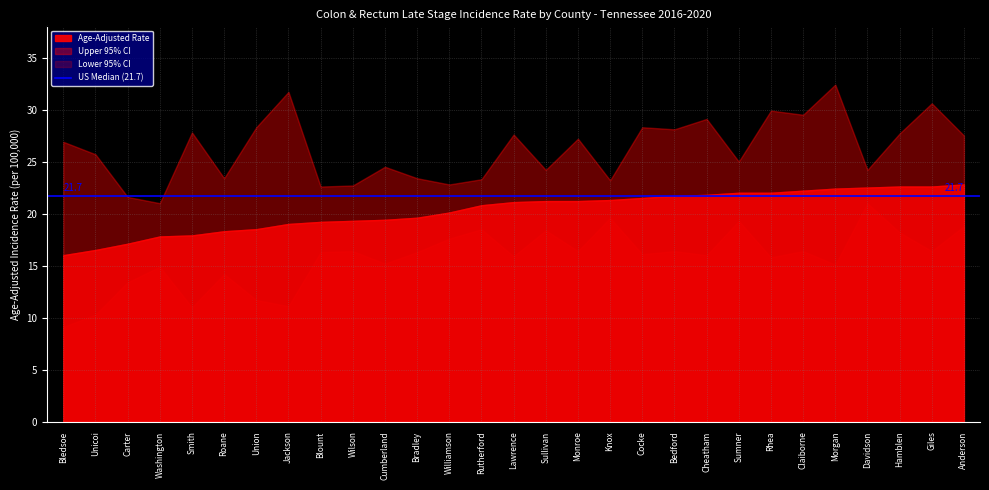

True or false: Lower 95% CI and Upper 95% CI intersect in this chart.

False